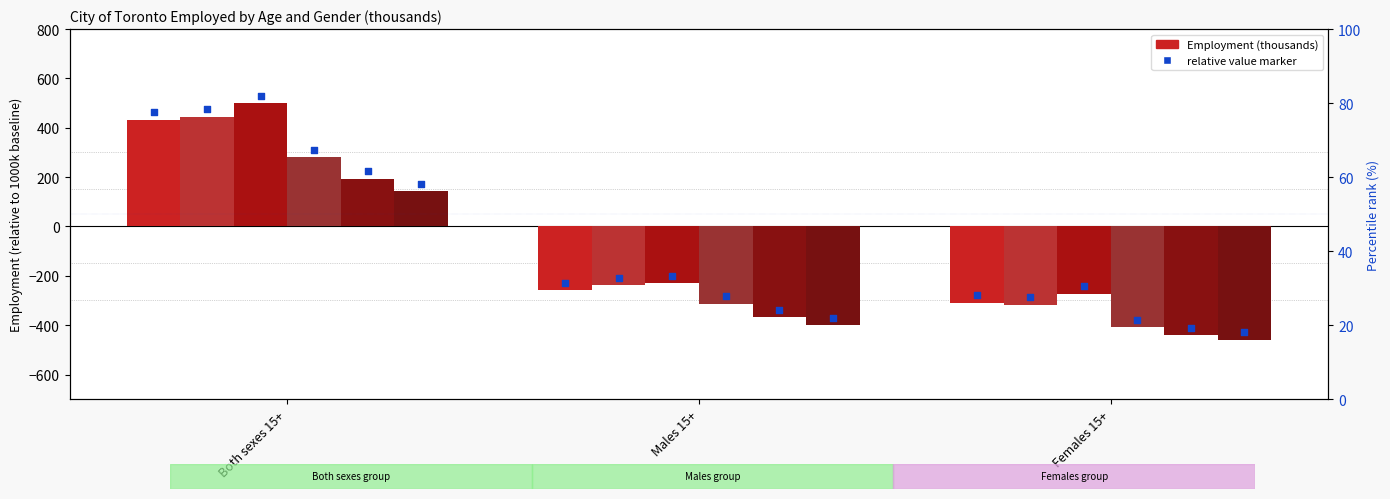

Which has a higher value, Males 15+ or Both sexes 15+?

Both sexes 15+